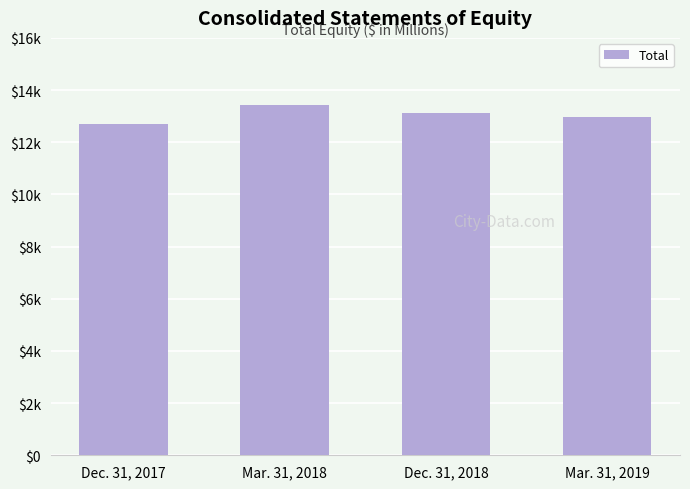

Does the chart contain any negative values?

No